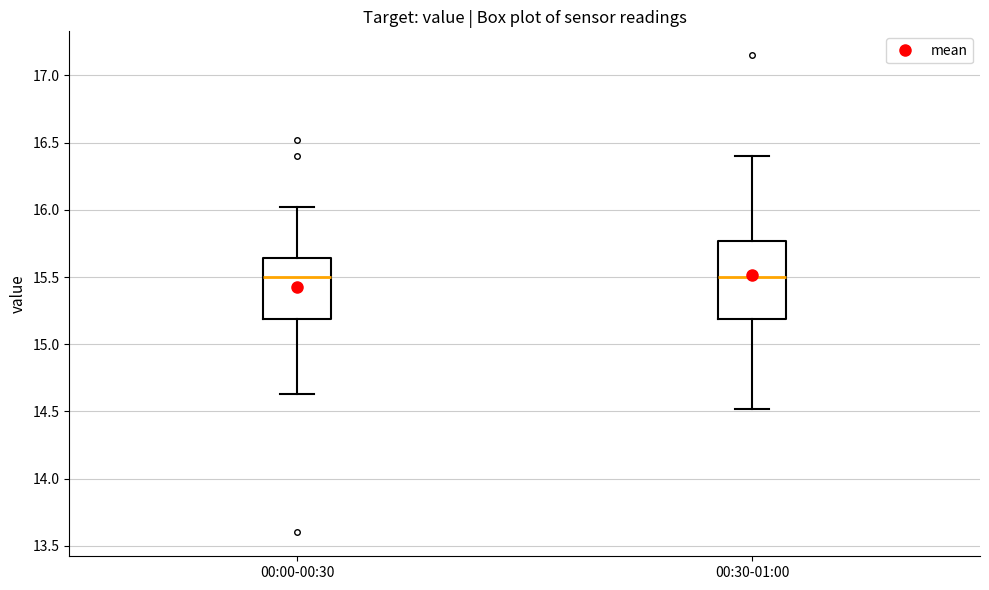

Which box is the tallest, from its lower edge to its upper edge?

00:30-01:00